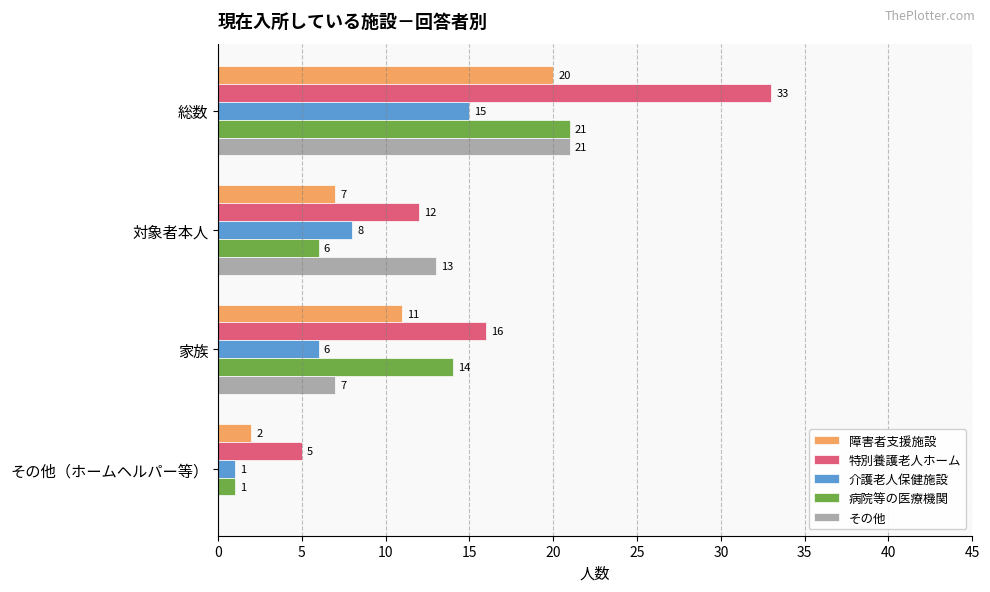

Where is 病院等の医療機関 nearest to the value 11?

家族